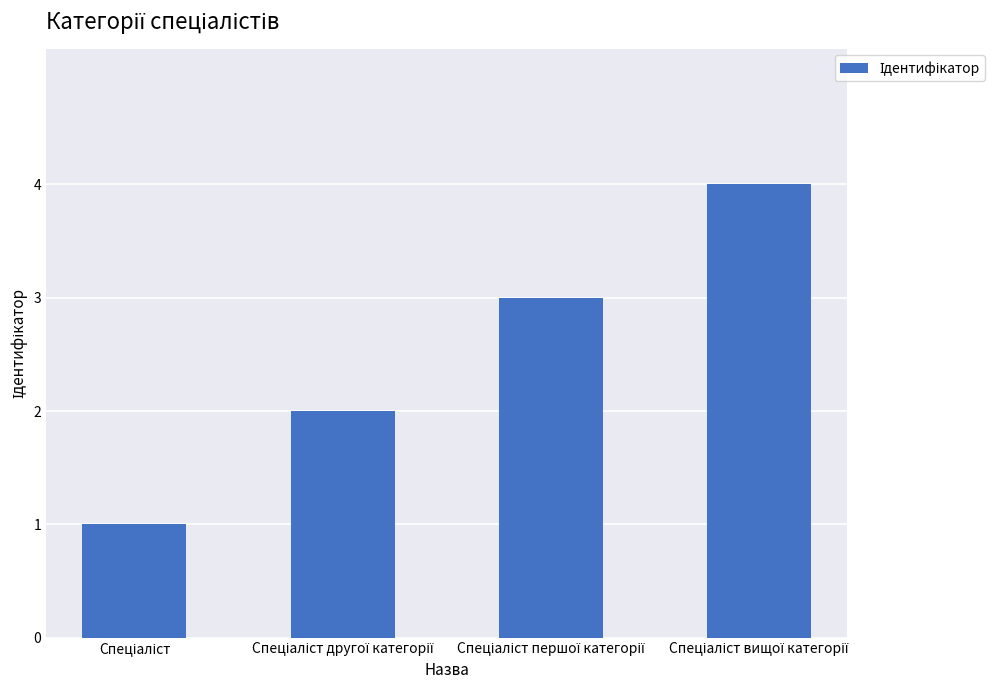

What is the maximum value shown in the chart?

4